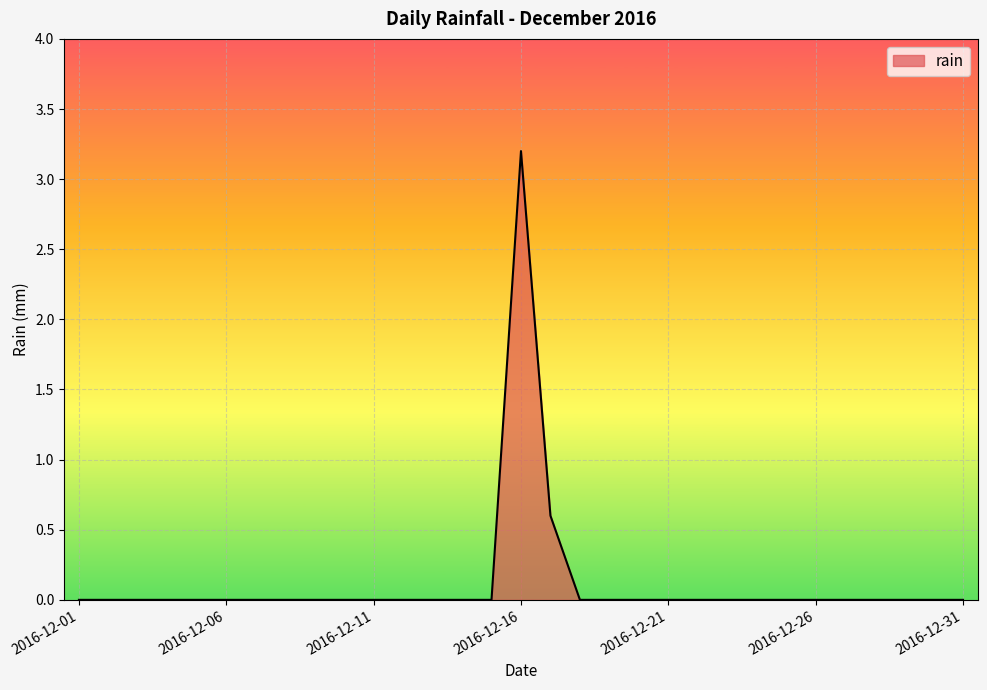

Rank the categories by value from lowest to highest.

2016-12-01, 2016-12-02, 2016-12-03, 2016-12-04, 2016-12-05, 2016-12-06, 2016-12-07, 2016-12-08, 2016-12-09, 2016-12-10, 2016-12-11, 2016-12-12, 2016-12-13, 2016-12-14, 2016-12-15, 2016-12-18, 2016-12-19, 2016-12-20, 2016-12-21, 2016-12-22, 2016-12-23, 2016-12-24, 2016-12-25, 2016-12-26, 2016-12-27, 2016-12-28, 2016-12-29, 2016-12-30, 2016-12-31, 2016-12-17, 2016-12-16